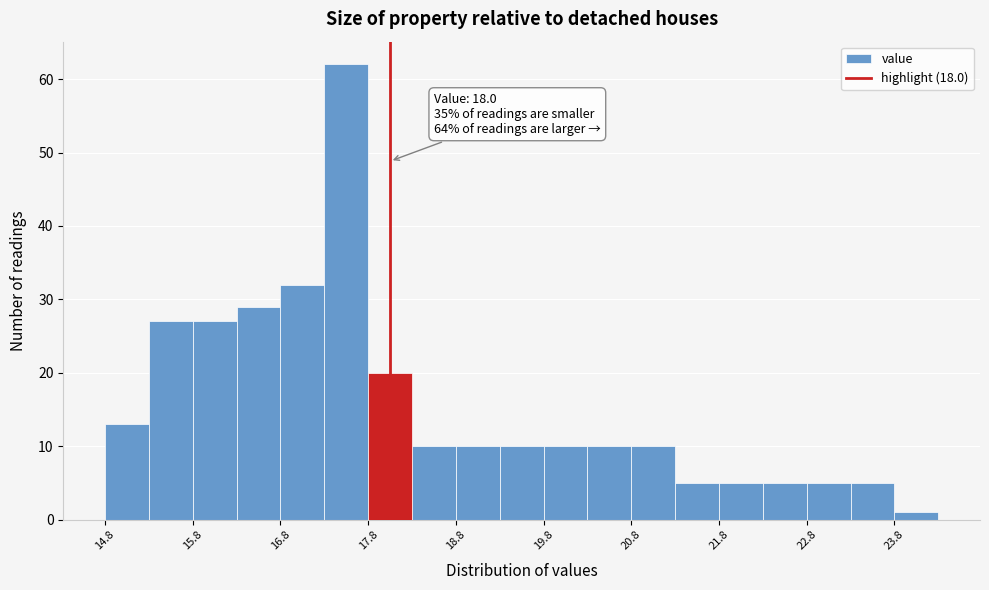

Which range on the x-axis has the tallest bar?

17.25 to 17.75